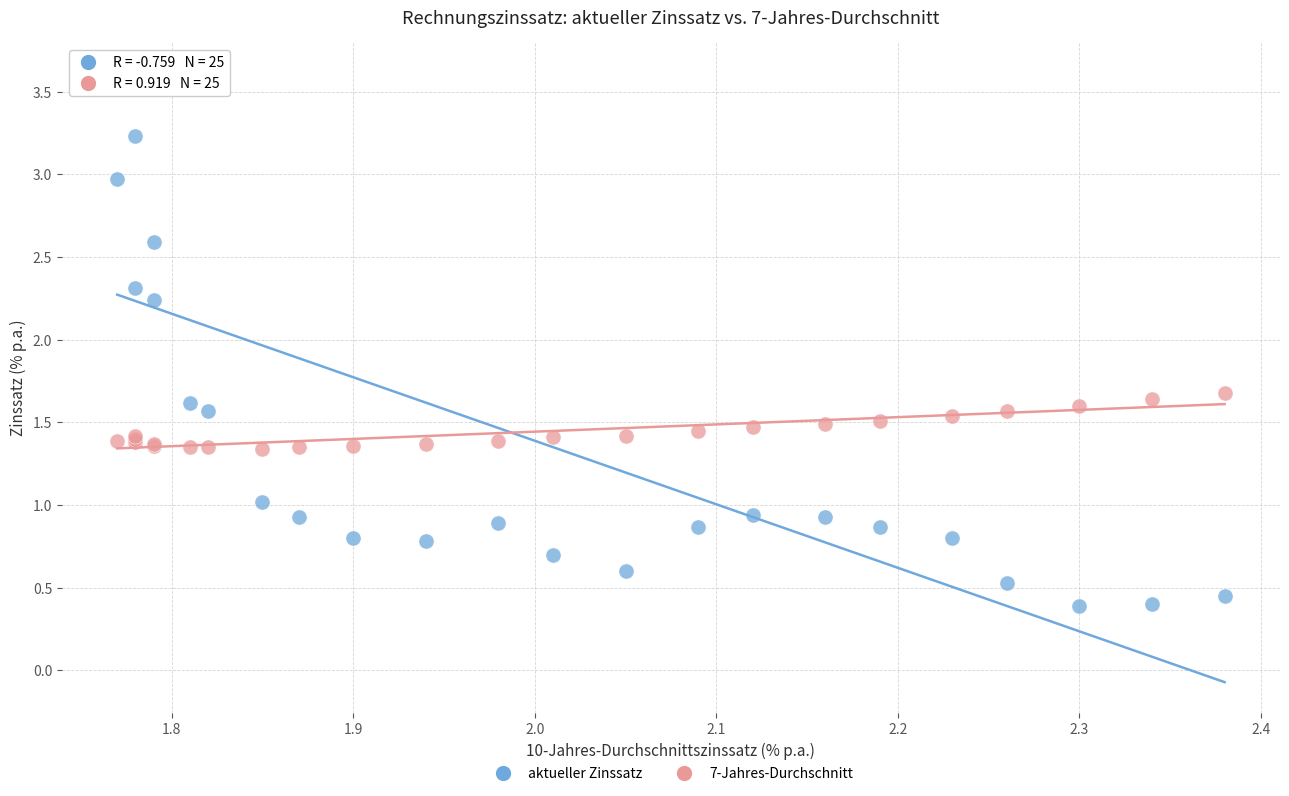

Across all series, what Y value is closest to 2?

2.2